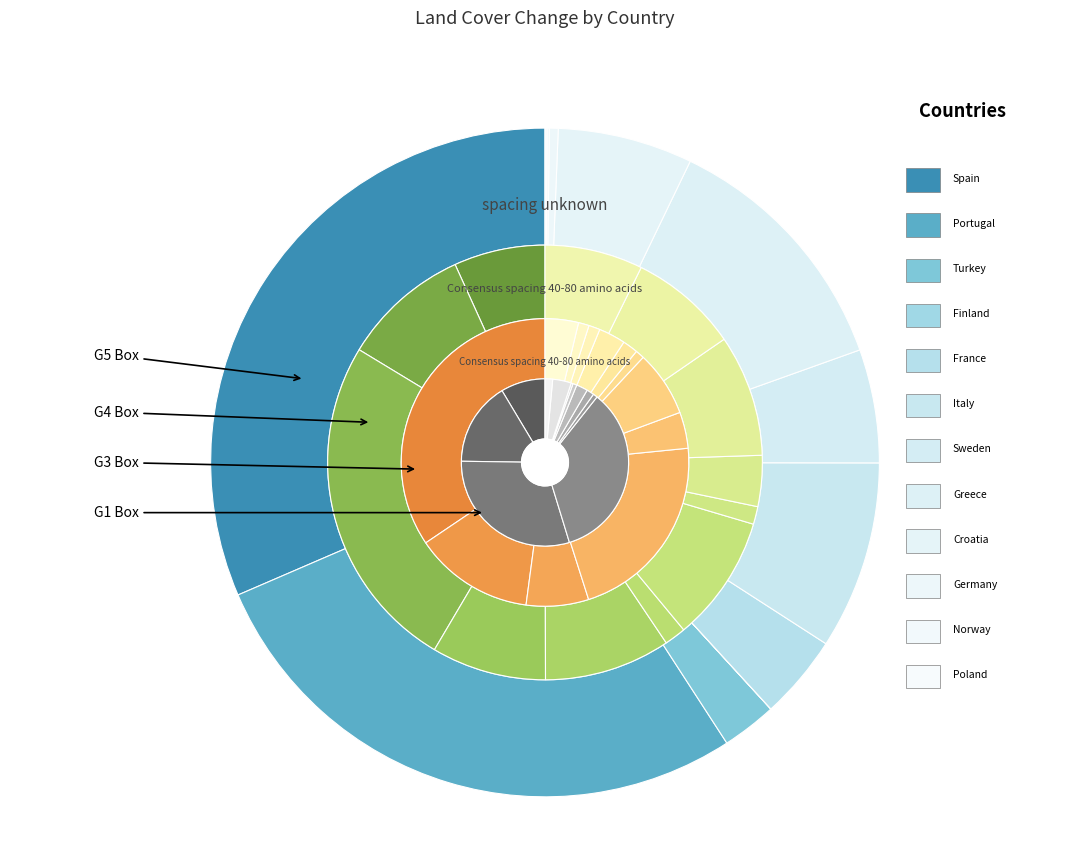

Does Portugal account for over 50% of the chart?

No